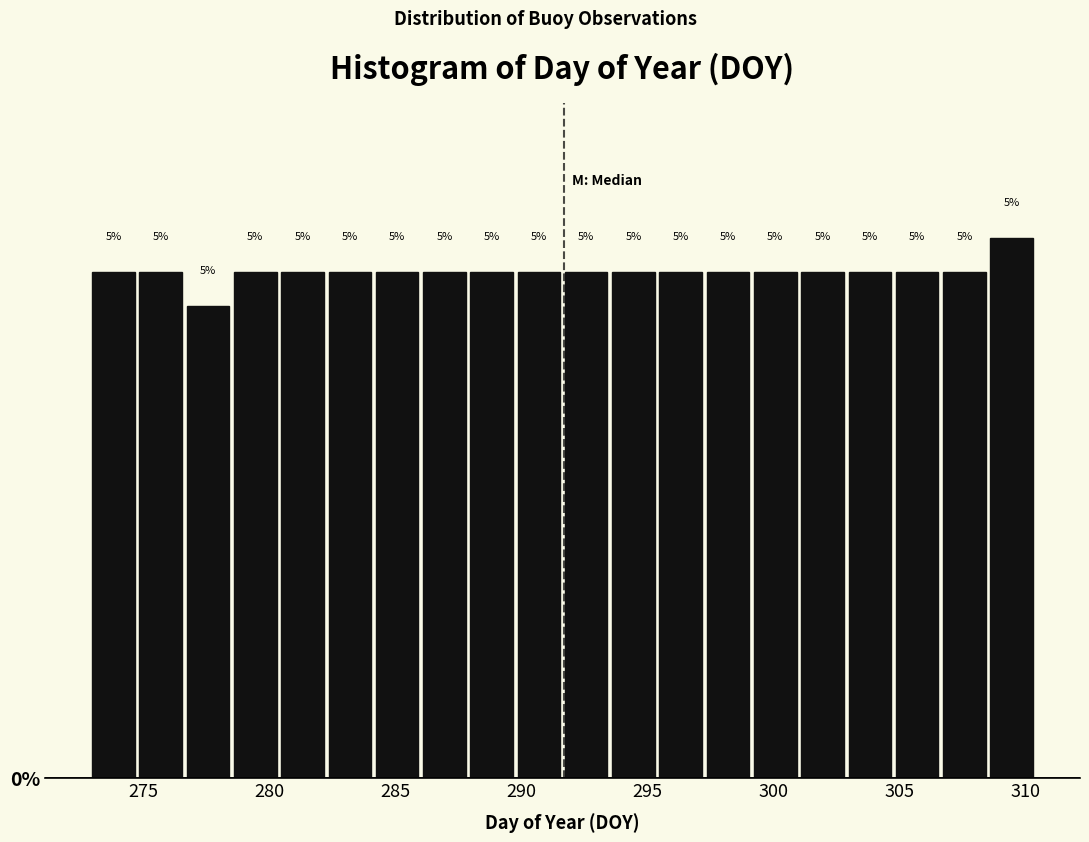

Read against the x-axis, roughly where is the centre of the tallest bar?

309.5